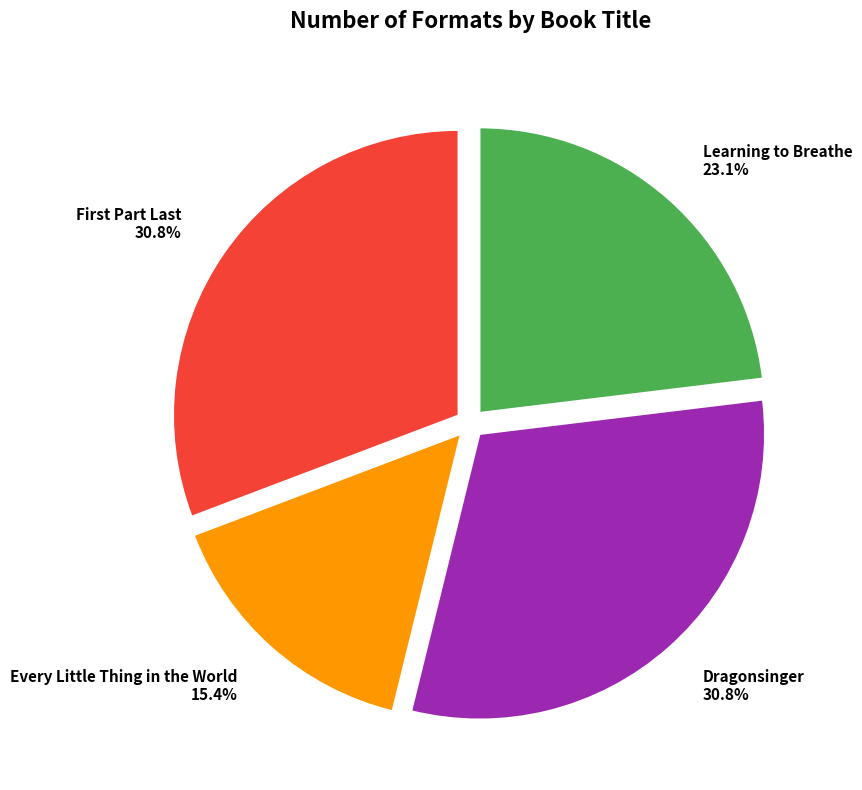

Which slice is the smallest?

Every Little Thing in the World